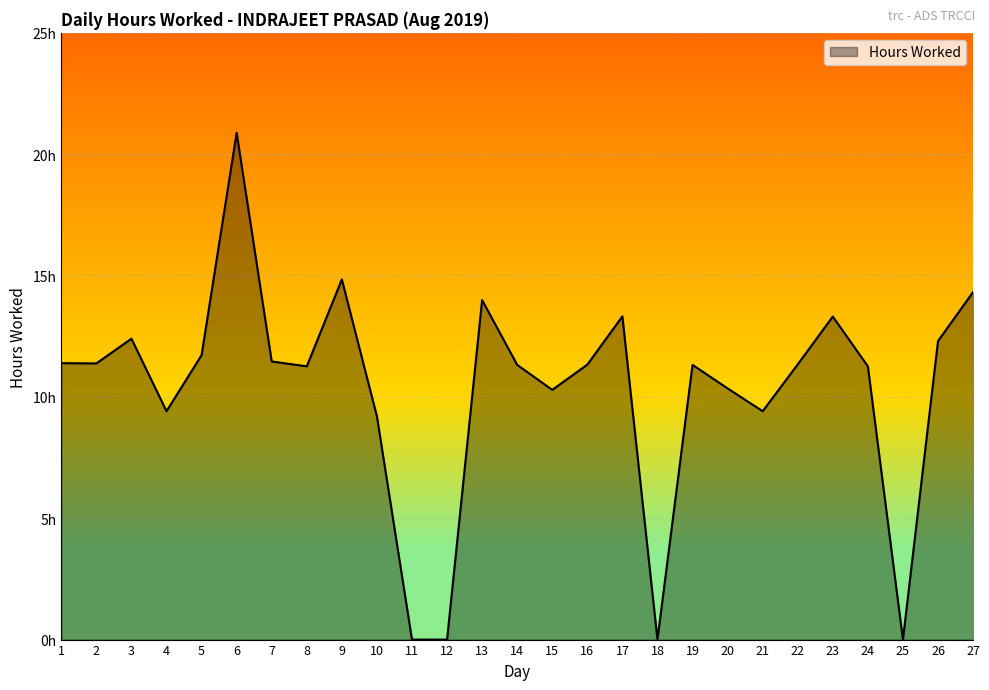

Does the chart have visible grid lines?

Yes